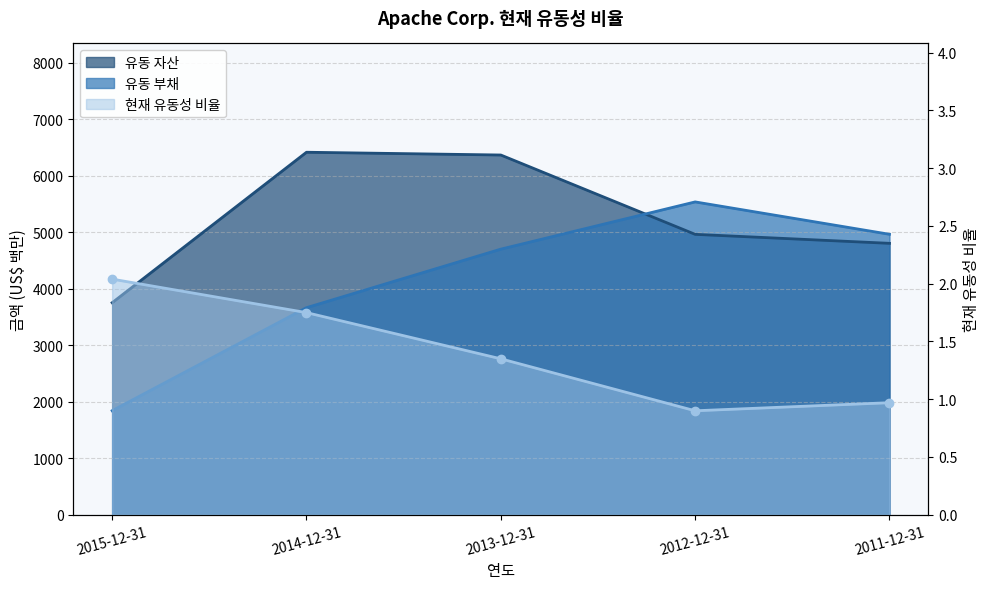

Is the value of 유동 자산 at 2011-12-31 greater than the value of 유동 부채 at 2014-12-31?

Yes